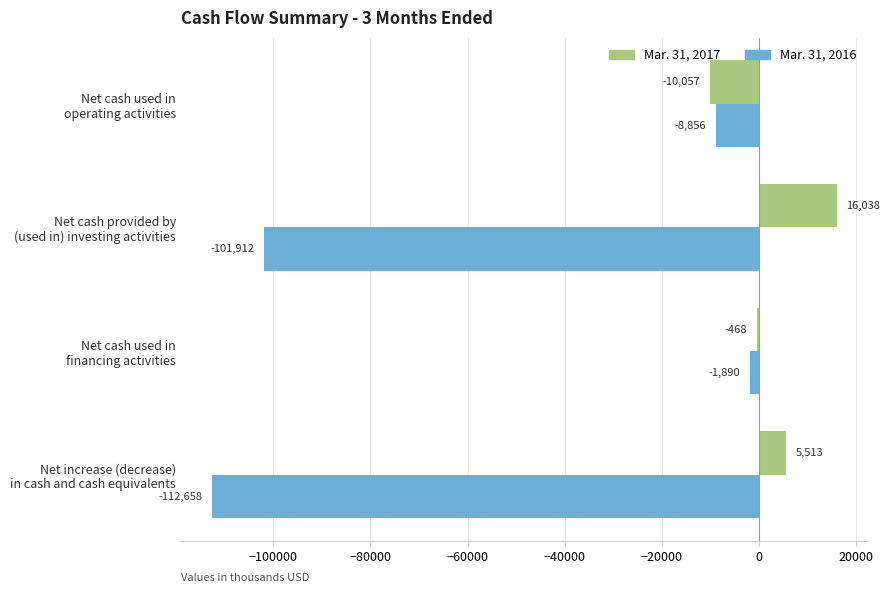

What is the greatest value displayed?

16038